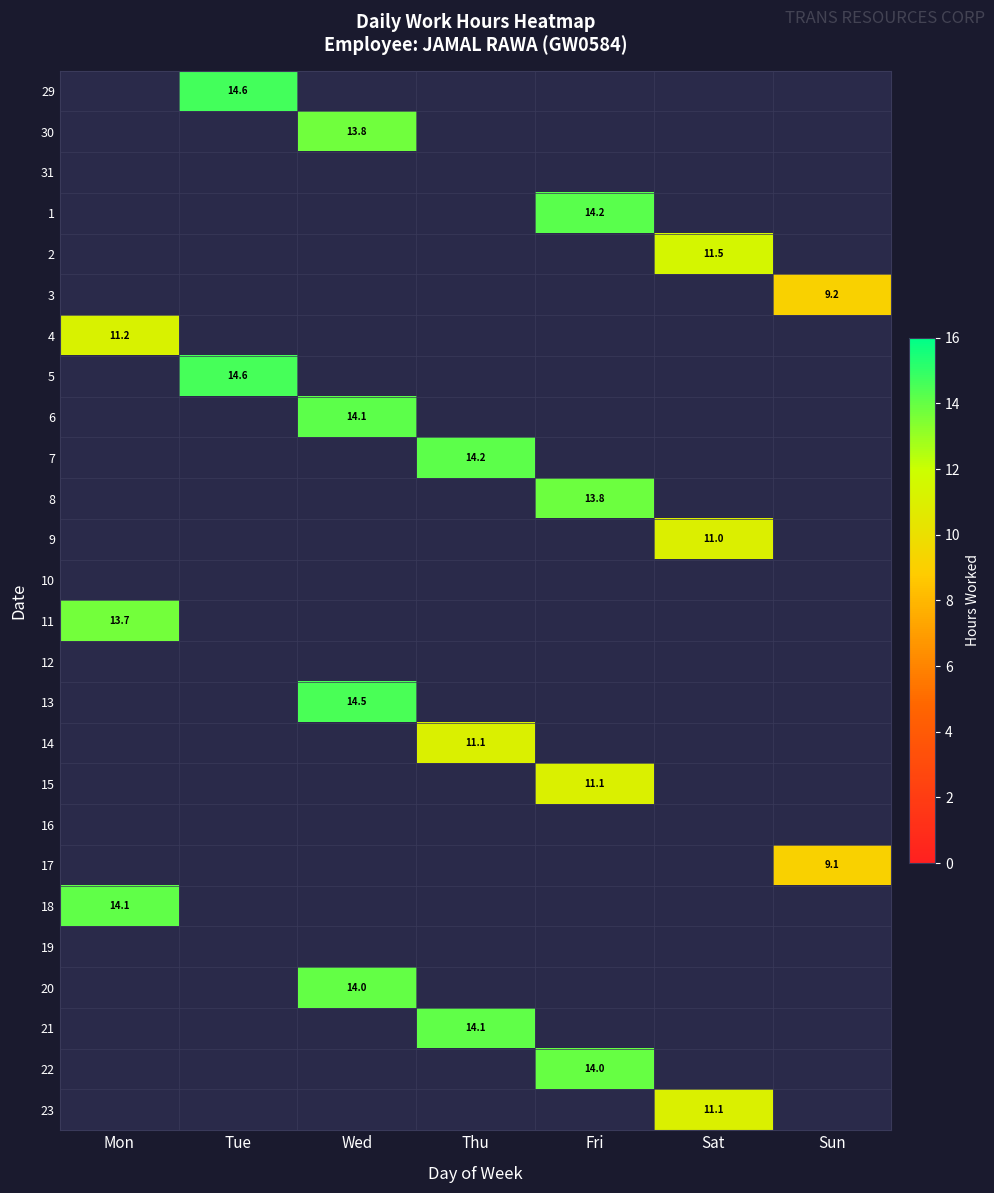

How many categories are shown in the chart?

7